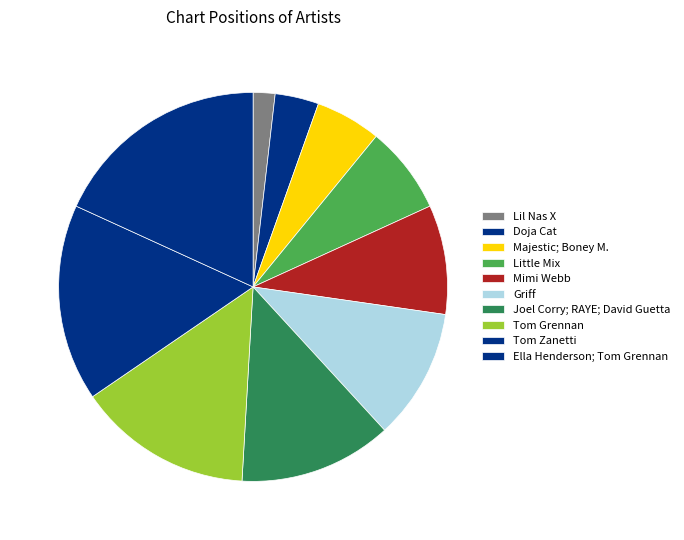

To the nearest percent, what is the difference between the largest and smallest slice percentages?

16%